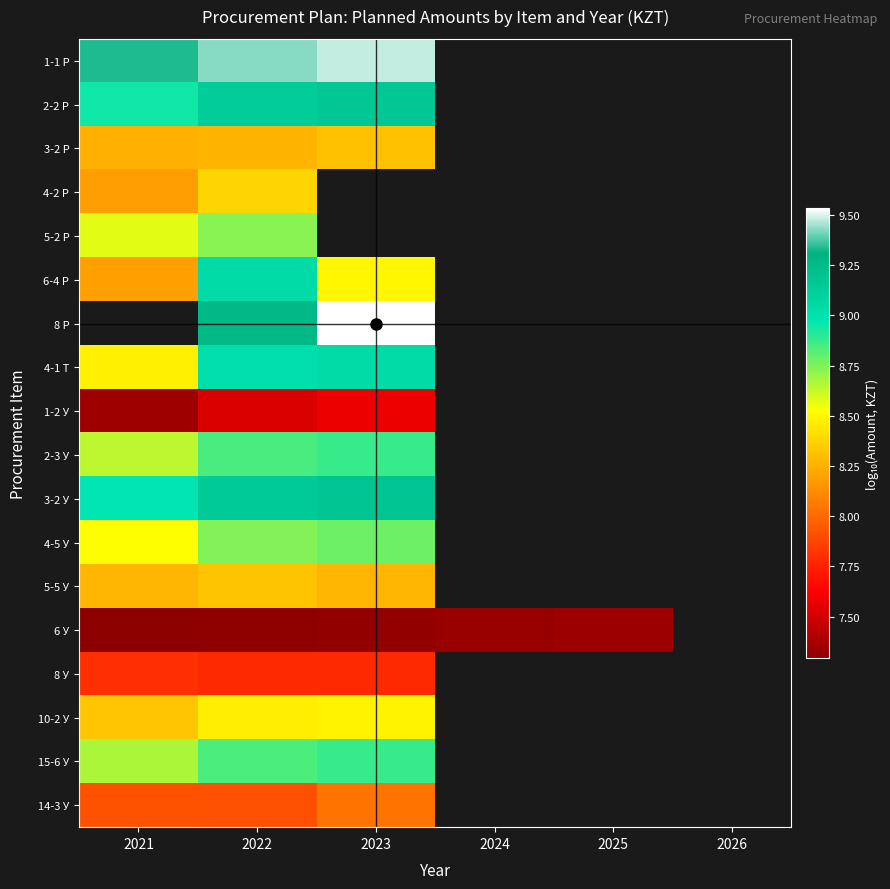

What is the minimum value shown in the chart?

7.3